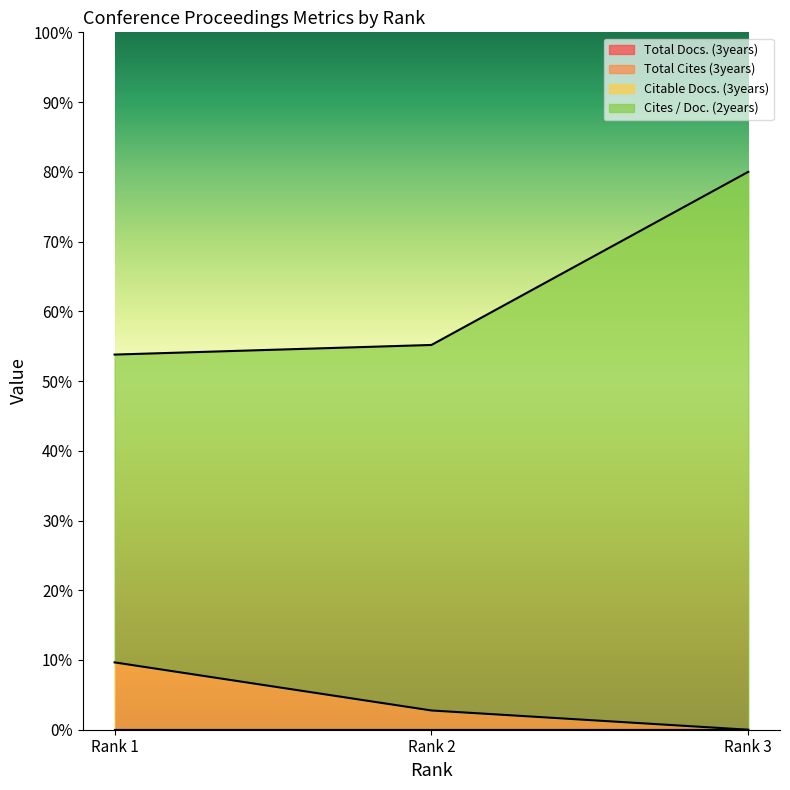

Does the chart display data point markers on the line(s)?

No